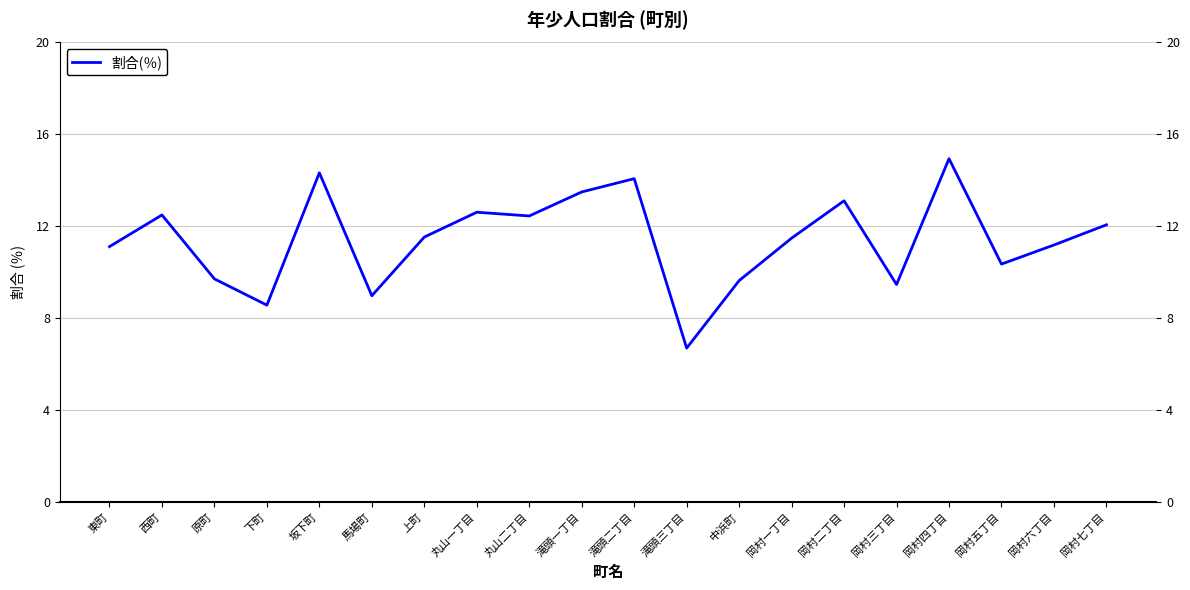

What is the change in value from 原町 to 滝頭二丁目?

+4.4